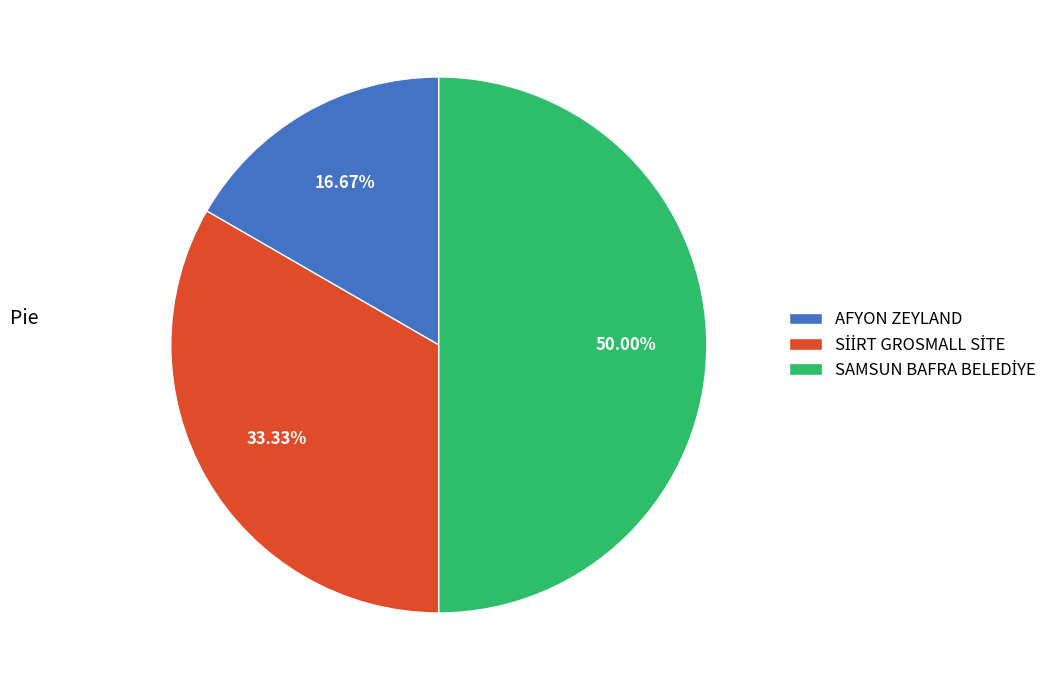

Which slice is the smallest?

AFYON ZEYLAND